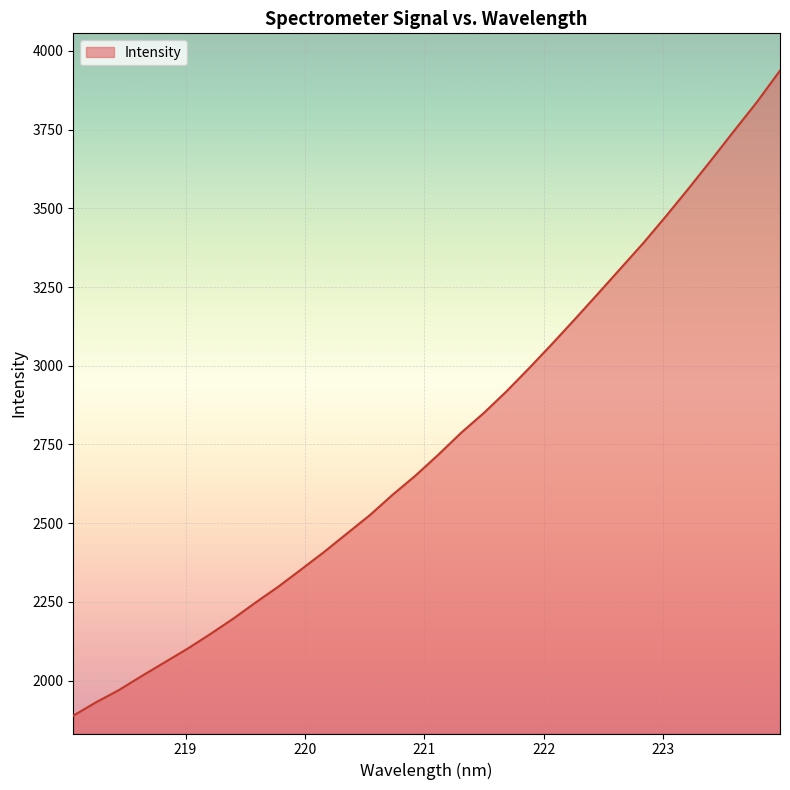

What is the difference between the maximum and minimum values?

2048.7